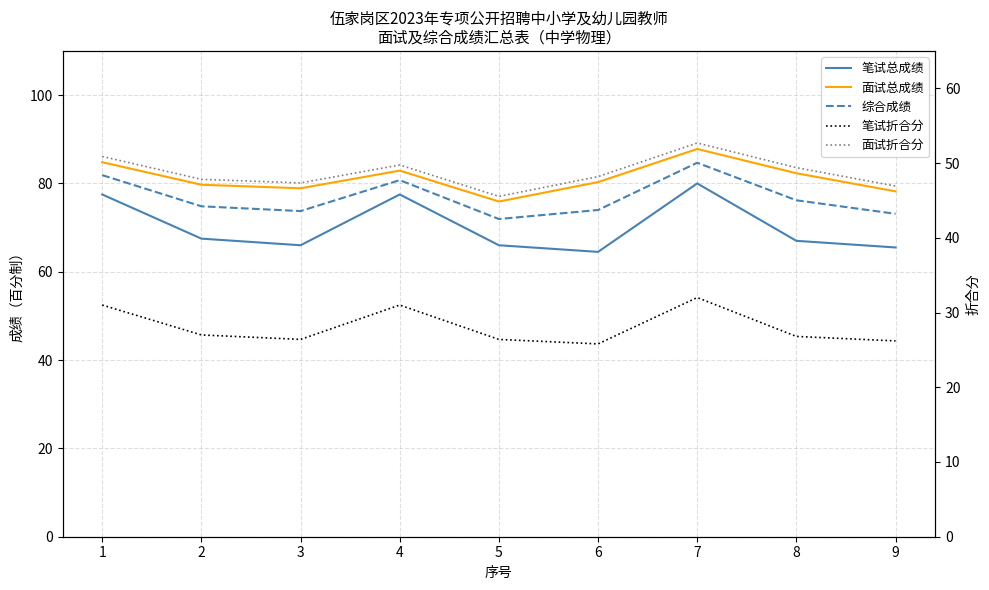

What are all the series names shown in the legend?

笔试总成绩, 面试总成绩, 综合成绩, 笔试折合分, 面试折合分